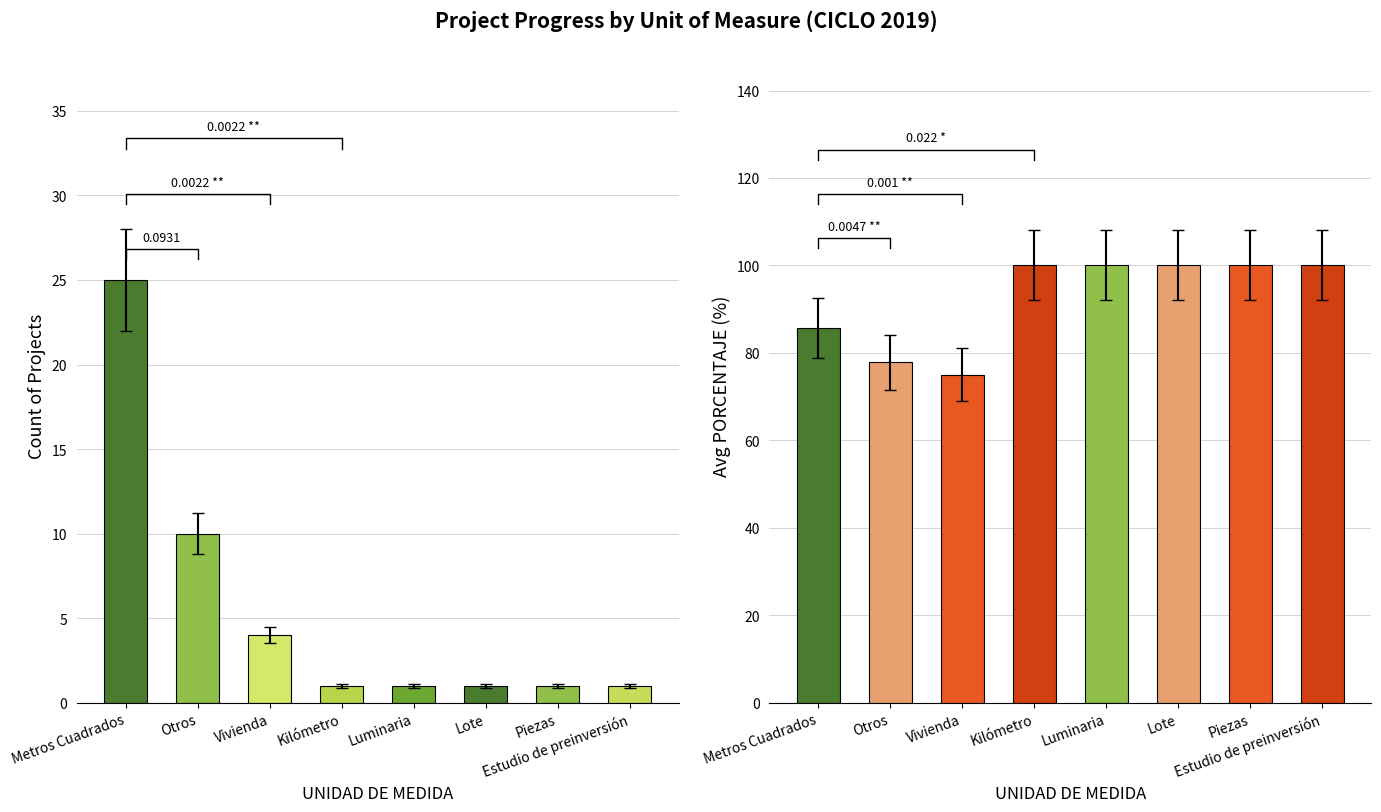

Between Piezas and Otros, which is larger?

Otros